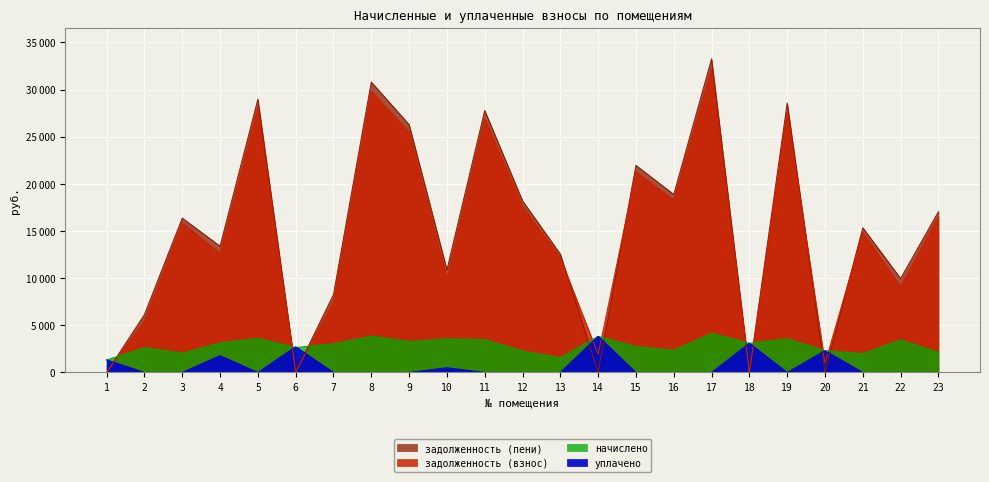

How many distinct data groups are displayed?

4